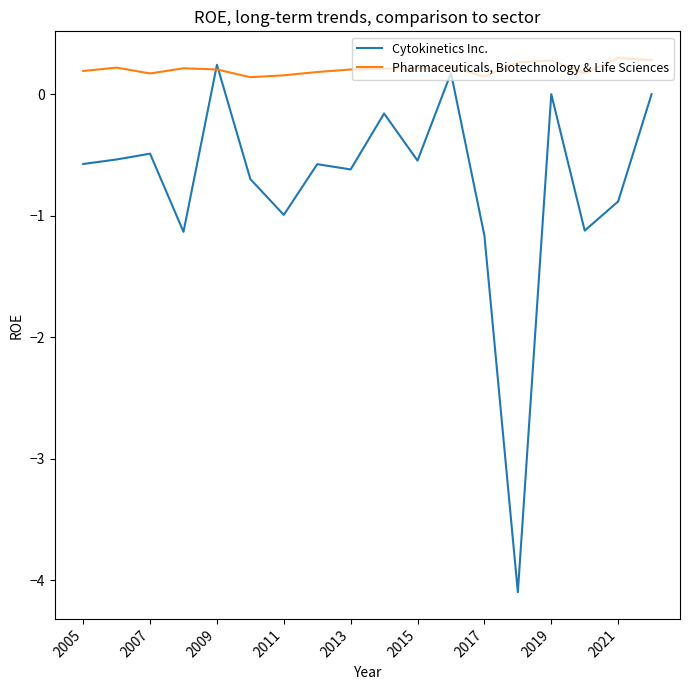

What is the minimum value for Cytokinetics Inc.?

-4.1